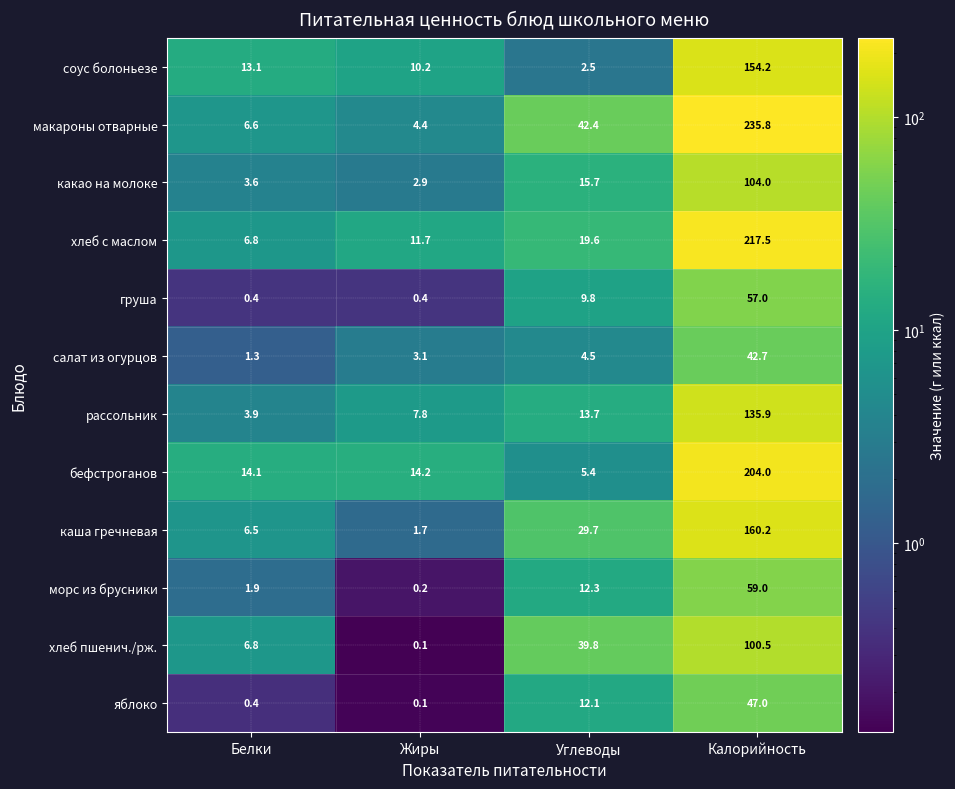

What is the spread (max minus min) of values at Углеводы?

39.9